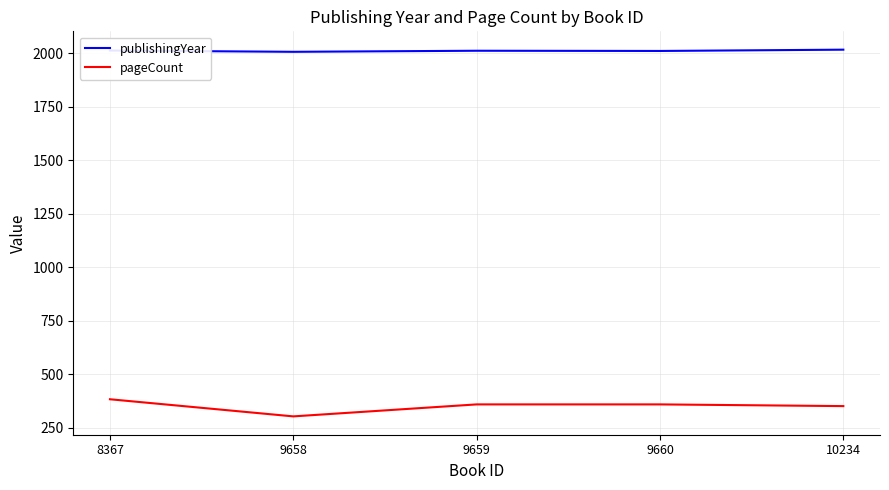

True or false: pageCount has more than 2 points higher than both neighbors.

False